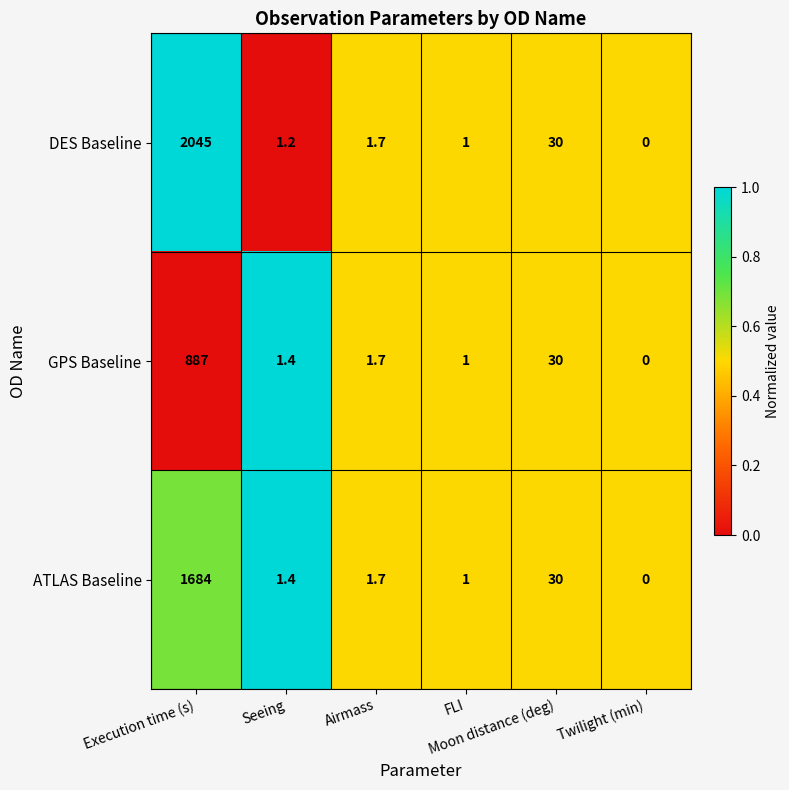

At which category is the sum across all series the highest?

Execution time (s)